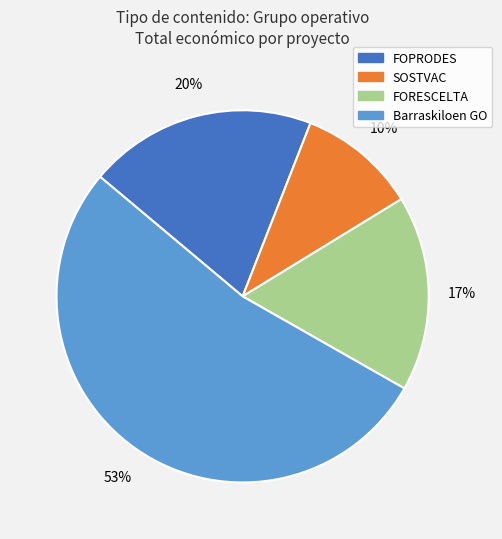

Which category has the biggest portion of the pie?

Barraskiloen GO